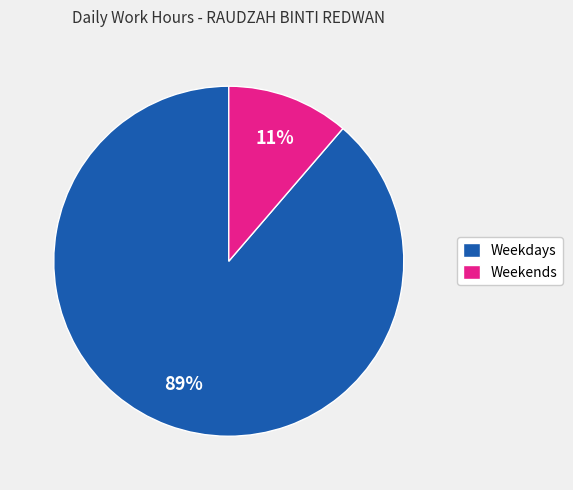

Combined, do Weekends and Weekdays account for over 50%?

Yes